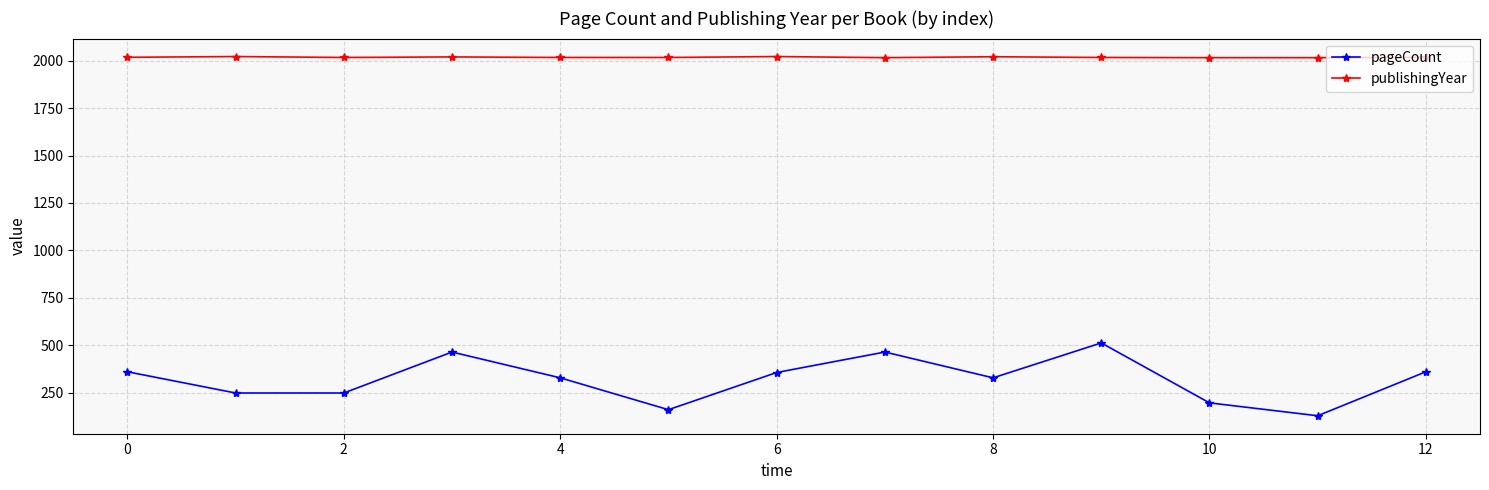

True or false: publishingYear has more than 0 interior local peaks.

True